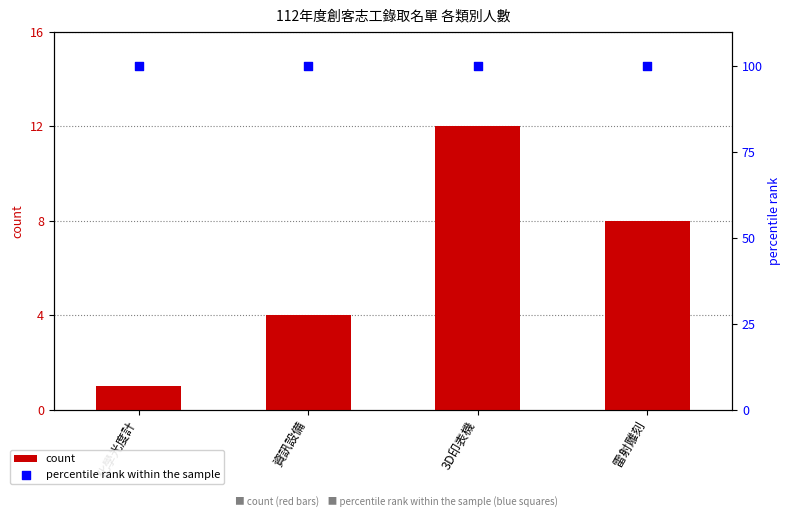

Which series reaches the maximum Y coordinate?

percentile rank within the sample